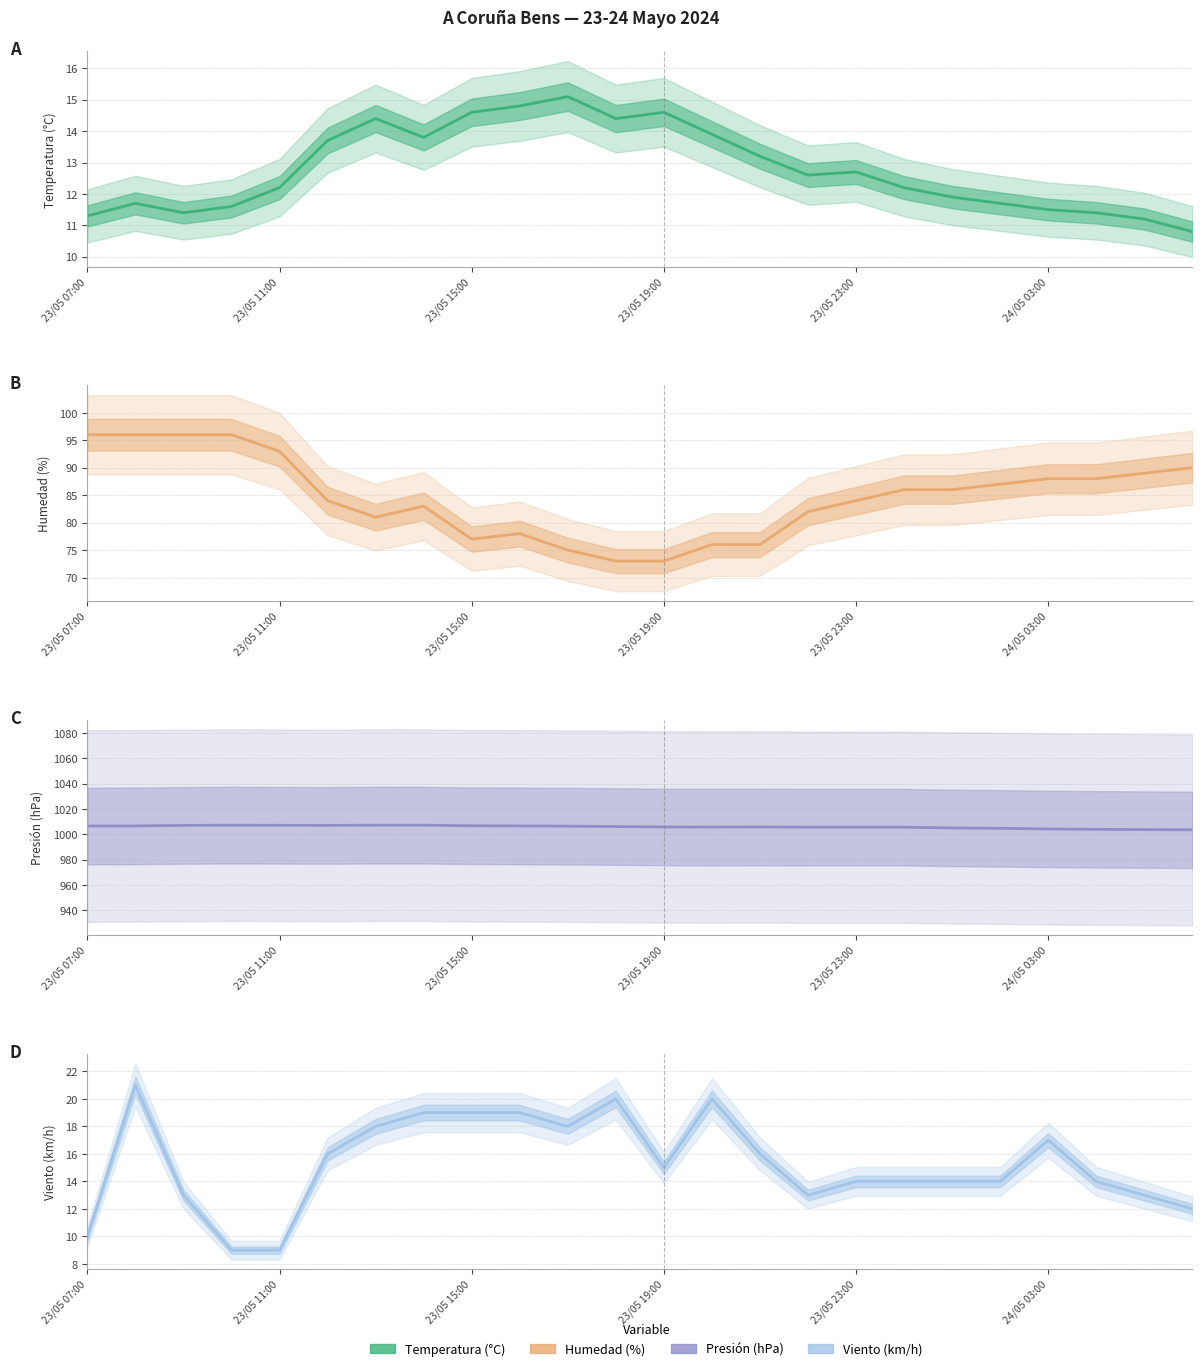

Reading left to right, transcribe all the data shown in this chart.

Temperatura (°C): 11.3	11.7	11.4	11.6	12.2	13.7	14.4	13.8	14.6	14.8	15.1	14.4	14.6	13.9	13.2	12.6	12.7	12.2	11.9	11.7	11.5	11.4	11.2	10.8
Humedad (%): 96.0	96.0	96.0	96.0	93.0	84.0	81.0	83.0	77.0	78.0	75.0	73.0	73.0	76.0	76.0	82.0	84.0	86.0	86.0	87.0	88.0	88.0	89.0	90.0
Presión (hPa): 1006.5	1006.6	1007.0	1007.2	1007.1	1007.0	1007.2	1007.2	1006.7	1006.6	1006.4	1006.1	1005.8	1005.7	1005.8	1005.6	1005.6	1005.6	1005.0	1004.7	1004.2	1003.9	1003.7	1003.5
Velocidad del viento (km/h): 10.0	21.0	13.0	9.0	9.0	16.0	18.0	19.0	19.0	19.0	18.0	20.0	15.0	20.0	16.0	13.0	14.0	14.0	14.0	14.0	17.0	14.0	13.0	12.0